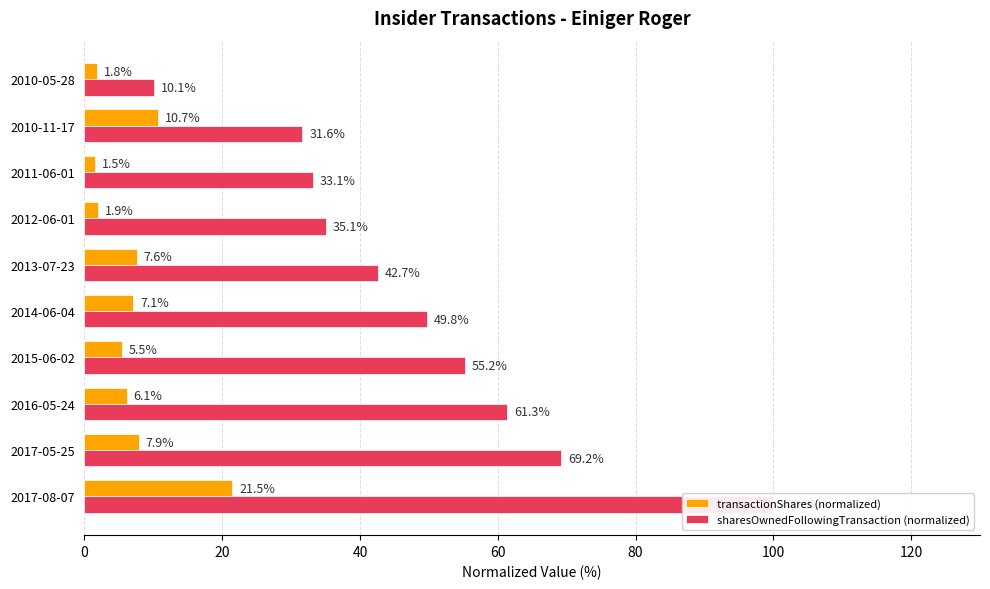

At 2011-06-01, list the series in order from largest to smallest.

sharesOwnedFollowingTransaction (normalized), transactionShares (normalized)